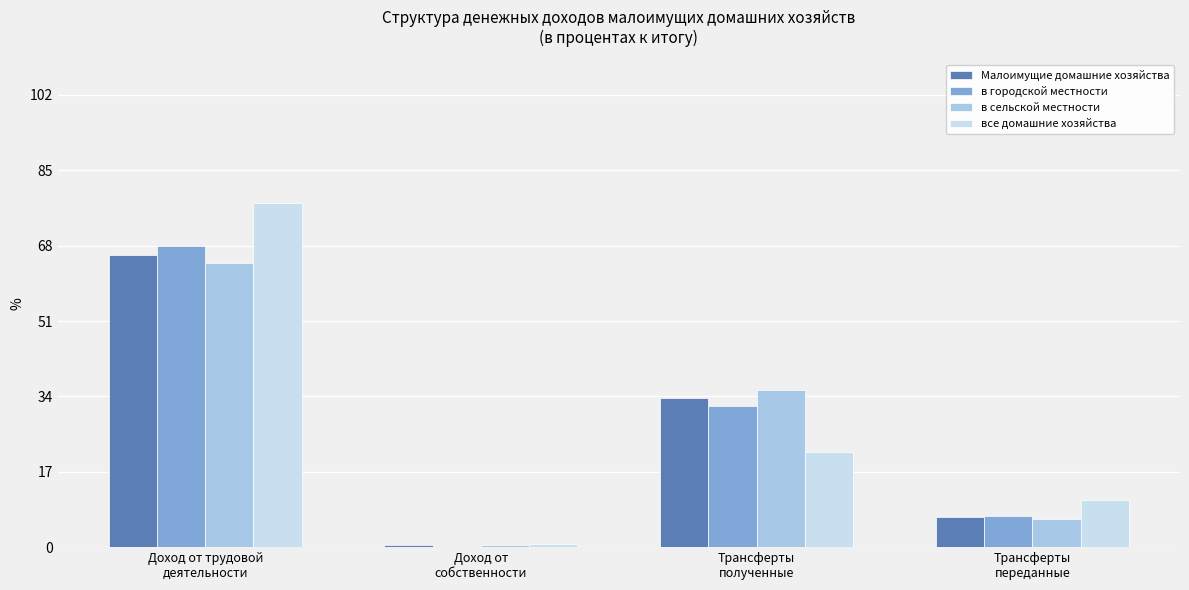

What is the sum of all в городской местности values?

107.1